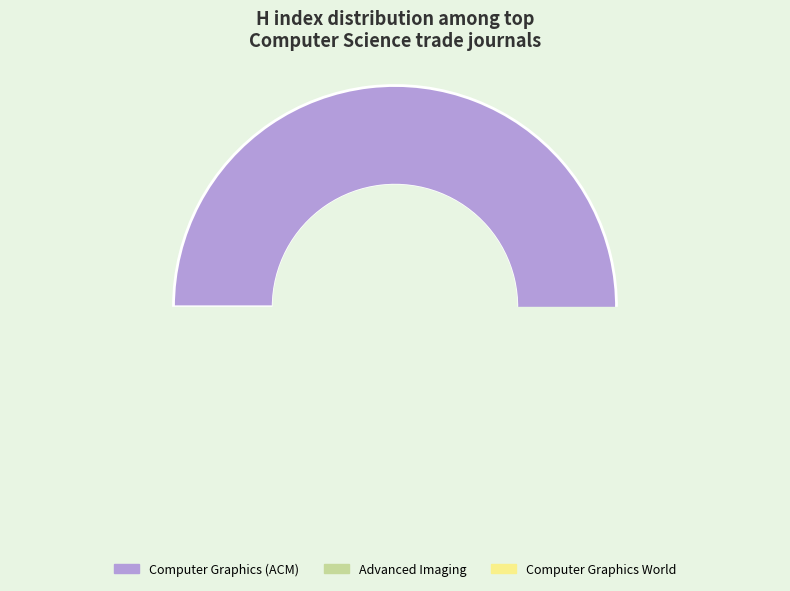

Count the number of slices in the pie.

3